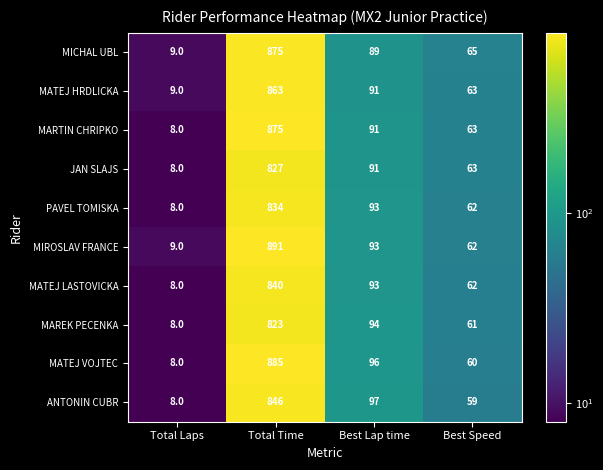

The value of MARTIN CHRIPKO at Total Laps is 11. True or false?

False